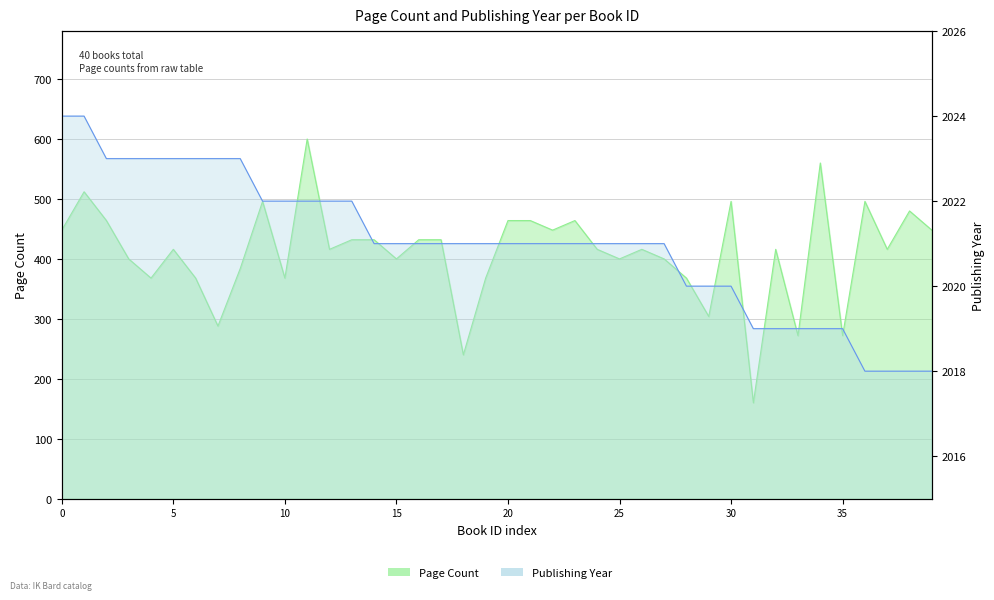

Rank the series by their average value, from lowest to highest.

pageCount, publishingYear